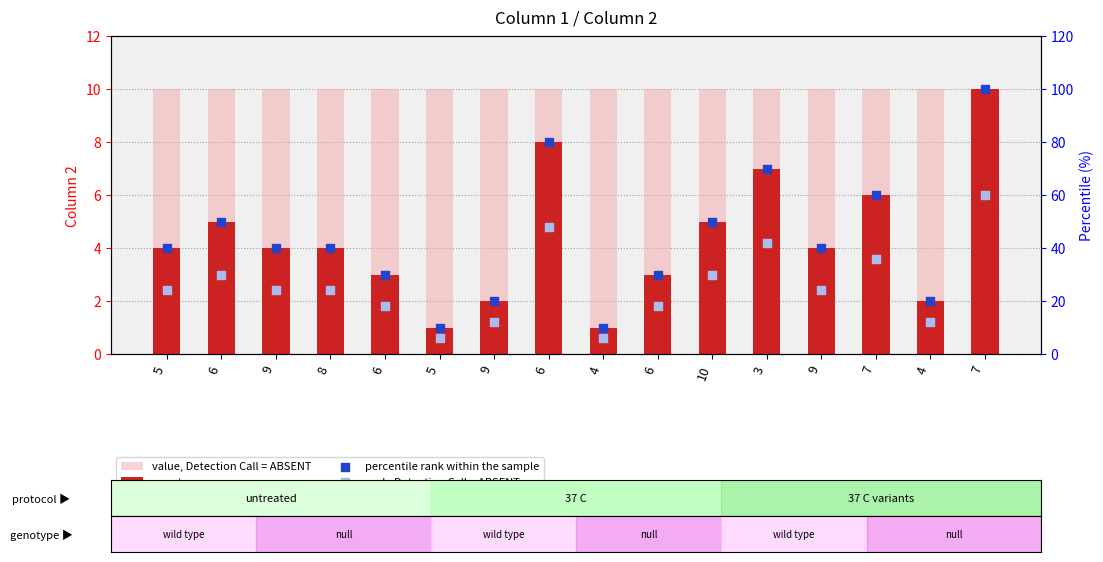

Which series has the widest spread of Y values?

percentile rank within the sample